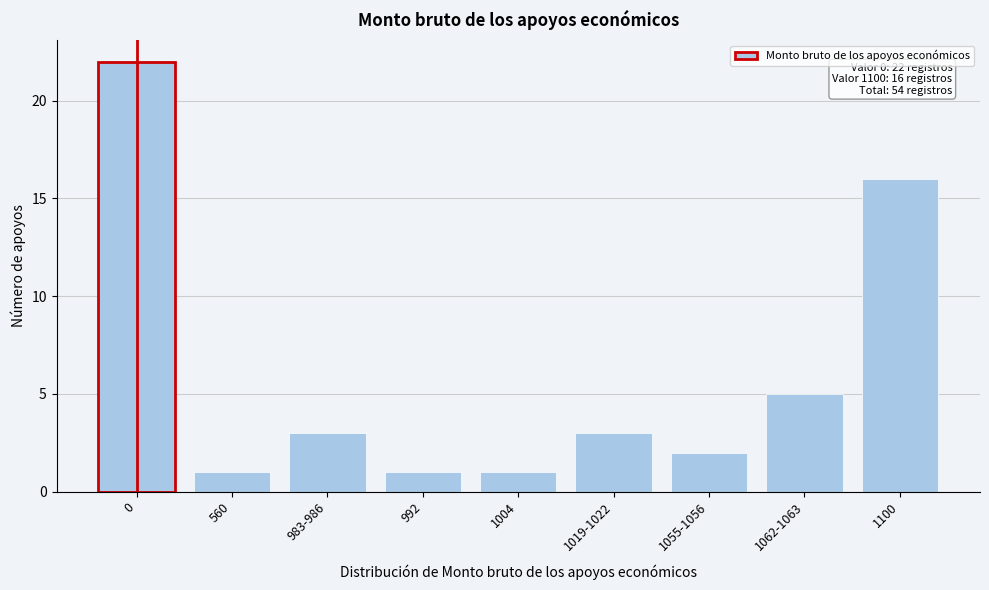

Reading left to right, extract all data points from this chart.

22	1	3	1	1	3	2	5	16